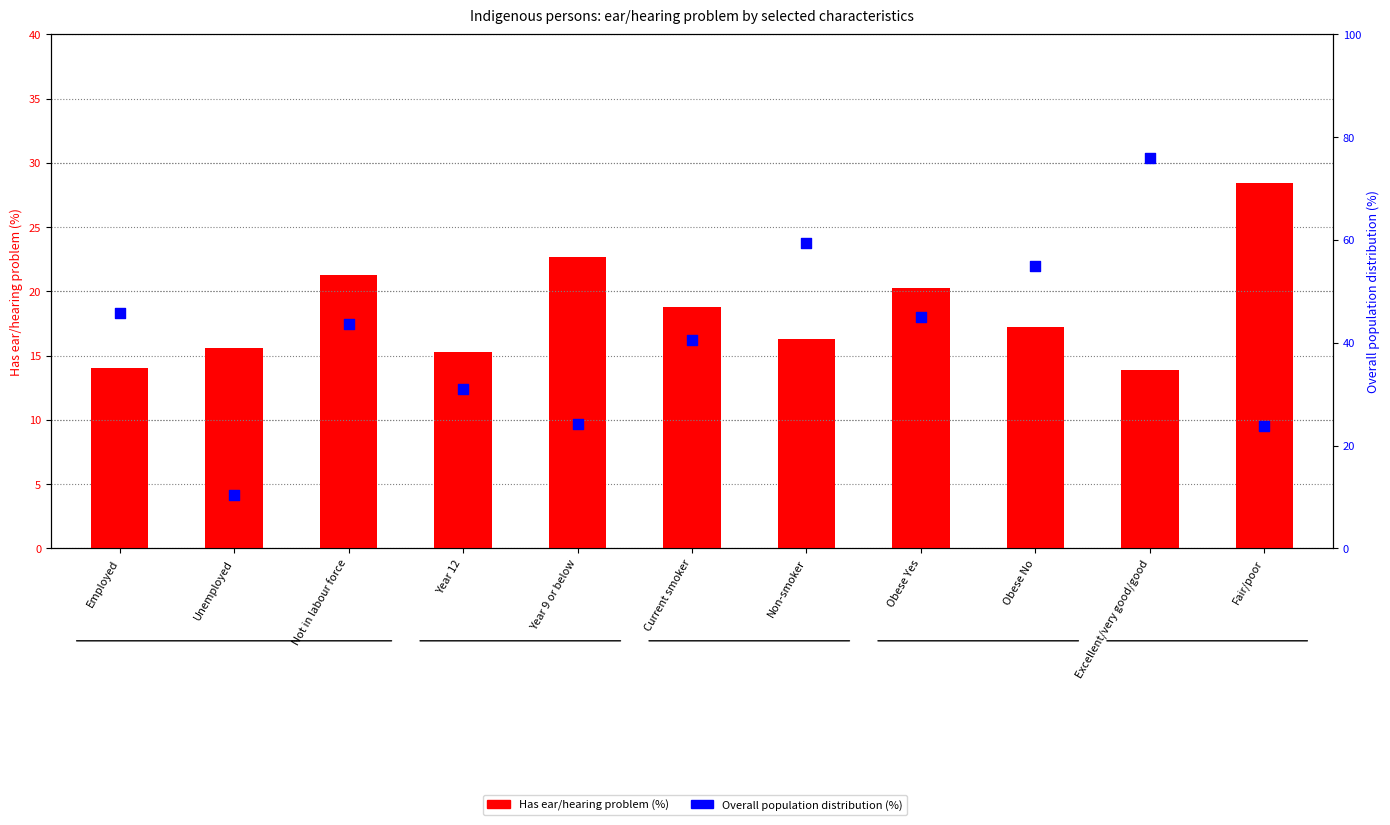

Which series reaches the minimum Y coordinate?

Overall population distribution (%)